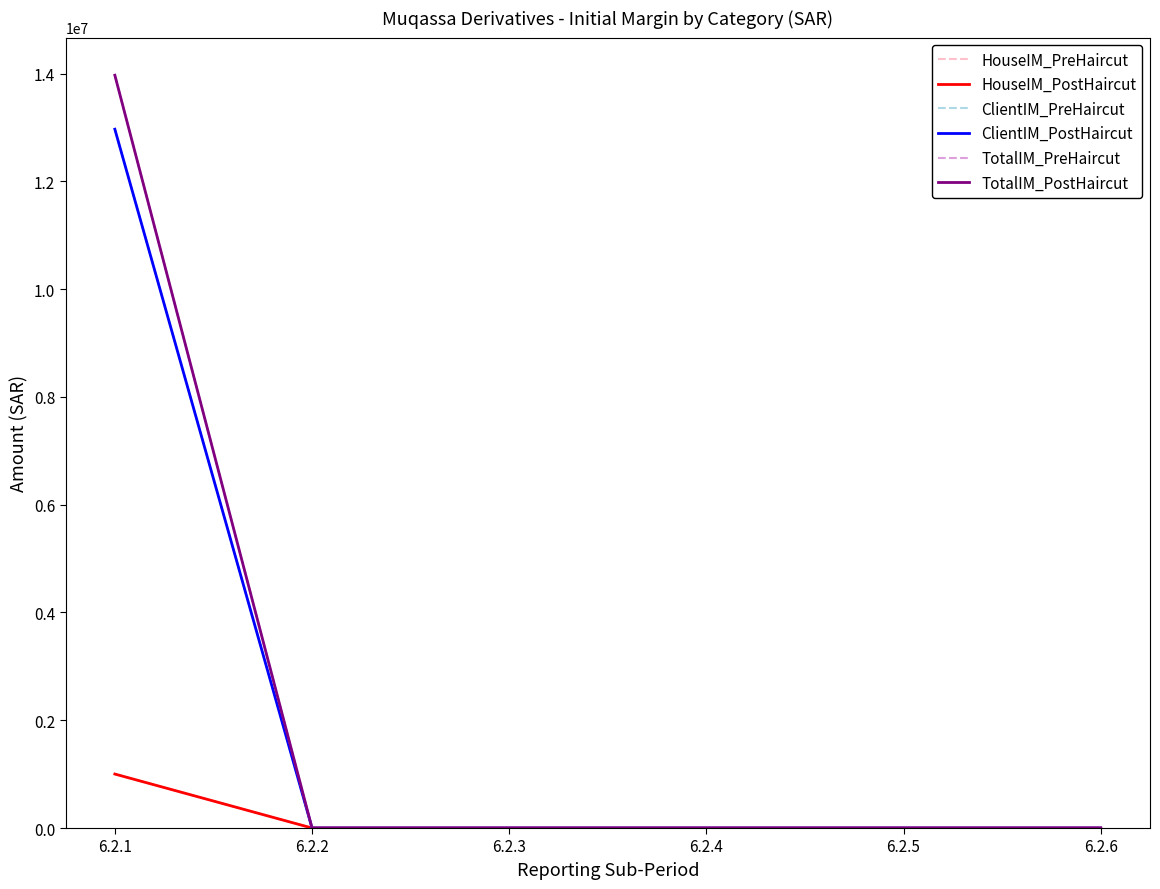

Does the chart have visible grid lines?

No